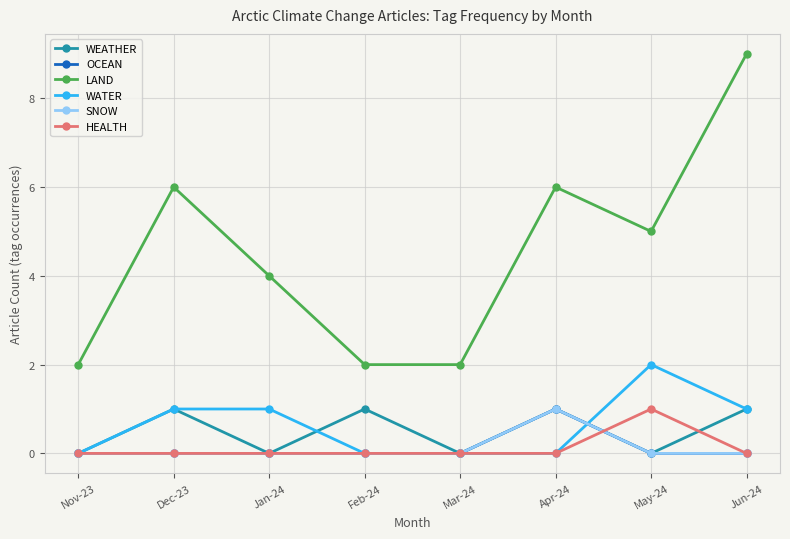

What is the difference between the LAND values at Jun-24 and Apr-24?

3